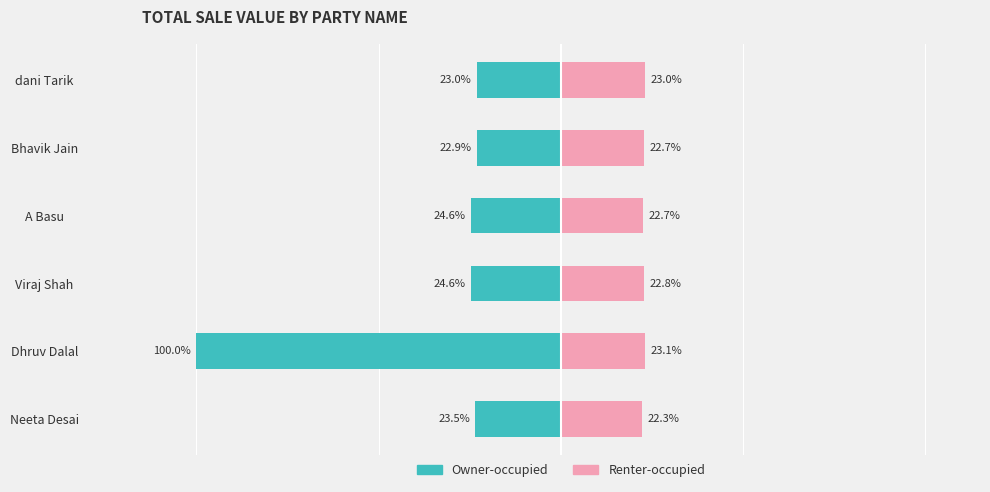

What are all the series names shown in the legend?

Owner-occupied, Renter-occupied